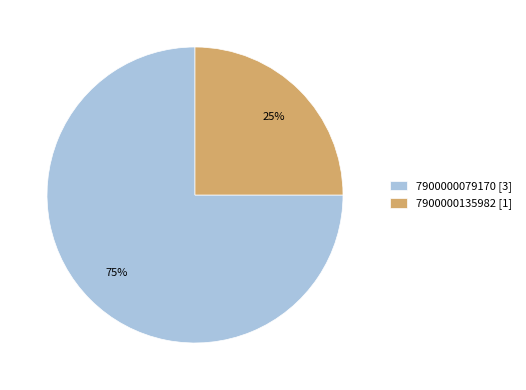

Do 7900000079170 [3] and 7900000135982 [1] together represent more than half of the pie?

Yes